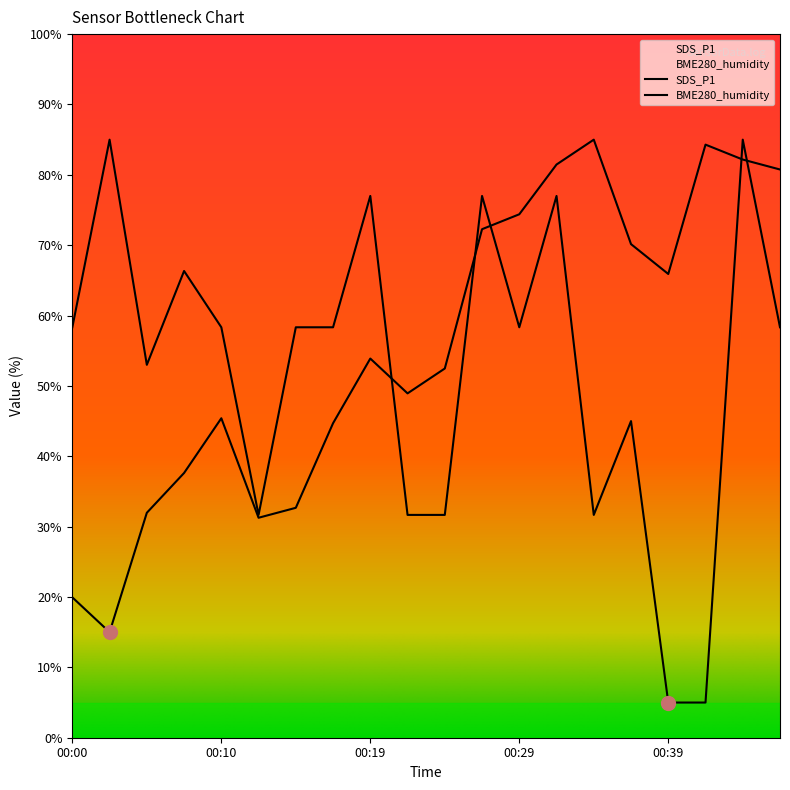

The BME280_humidity series shows 52.5 at 00:24. True or false?

True